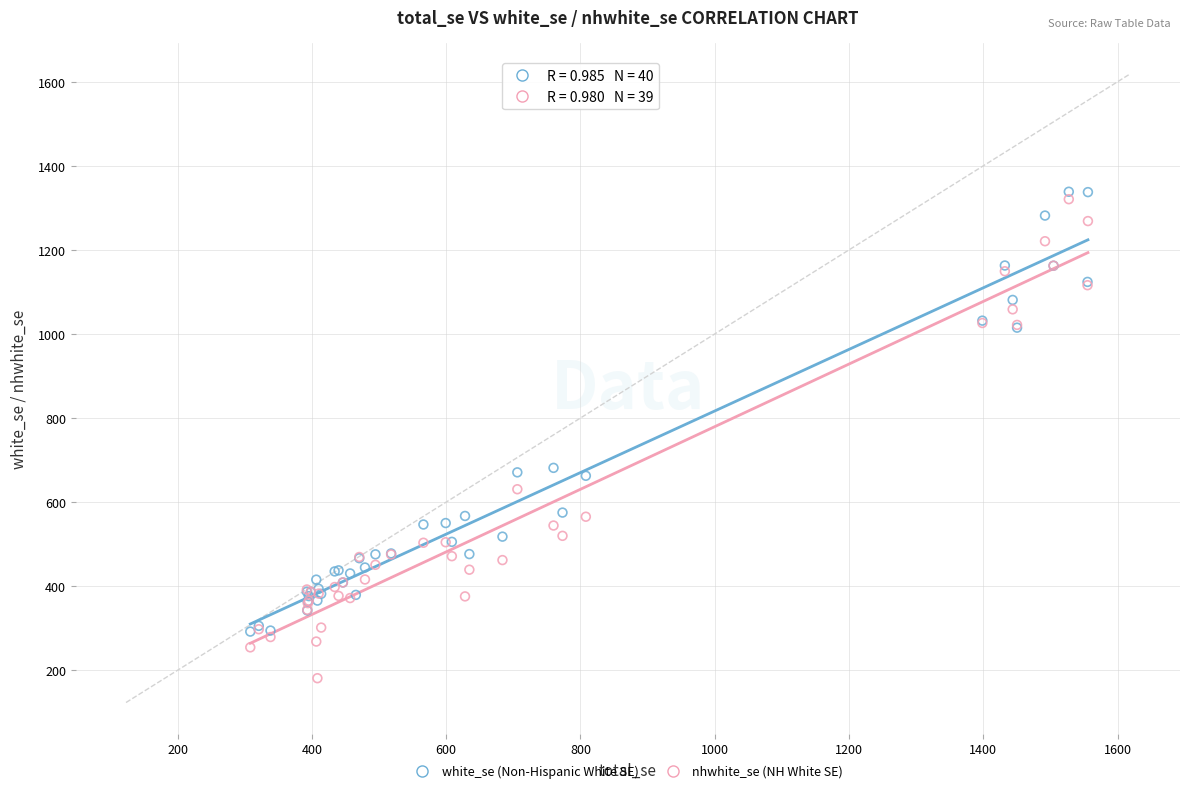

Which series reaches the maximum Y coordinate?

white_se (Non-Hispanic White SE)